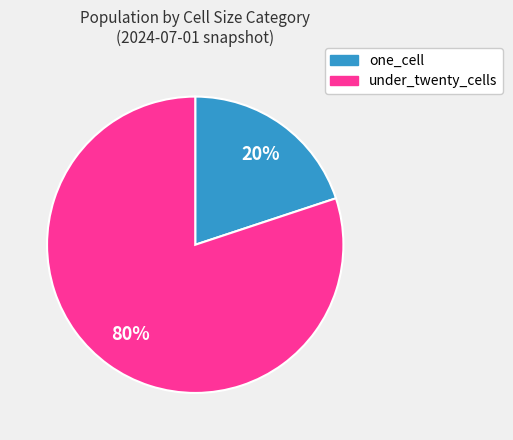

Which has a higher value, one_cell or under_twenty_cells?

under_twenty_cells